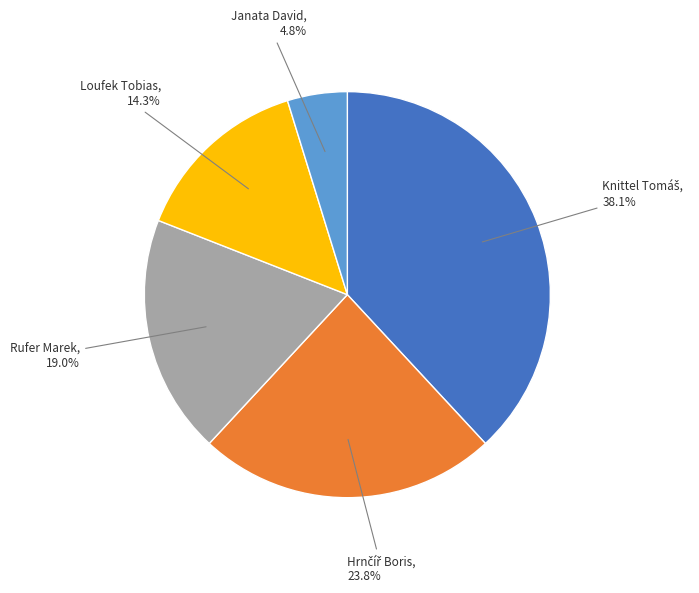

Is there a majority slice in this chart?

No